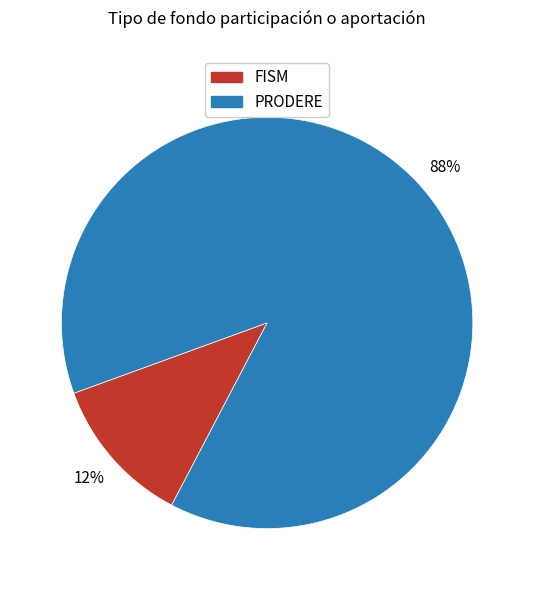

How many segments does this pie chart have?

2